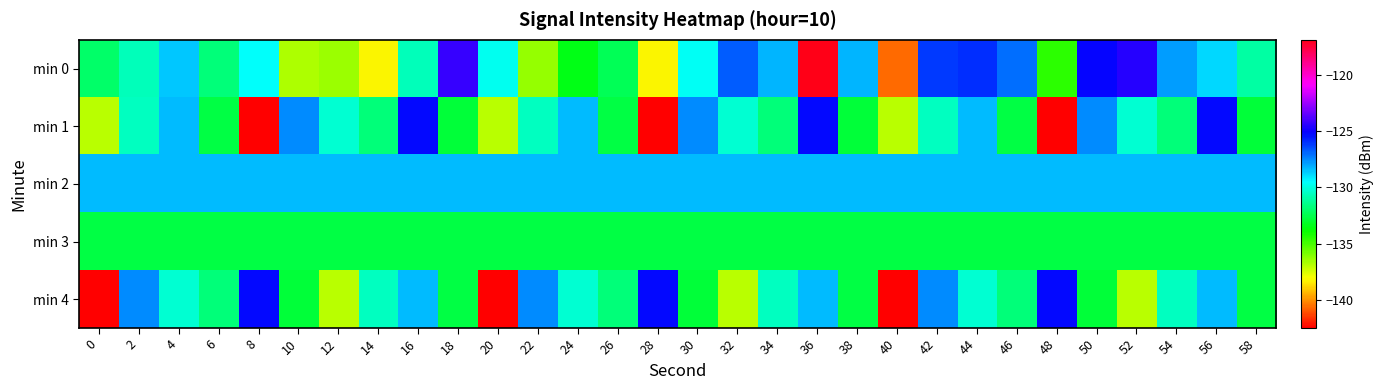

Which category has the lowest value across all series?

8